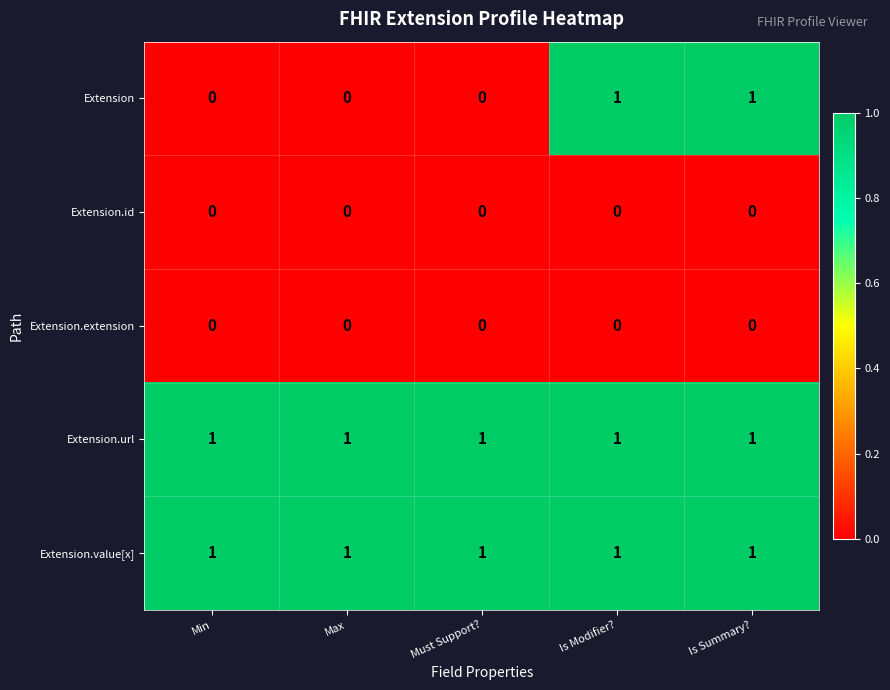

True or false: Extension has a value of 2 at Is Modifier?.

False